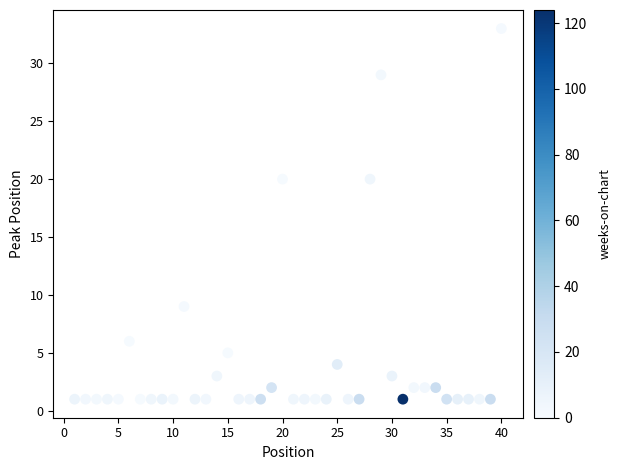

What is the range of X values (max minus min)?

39